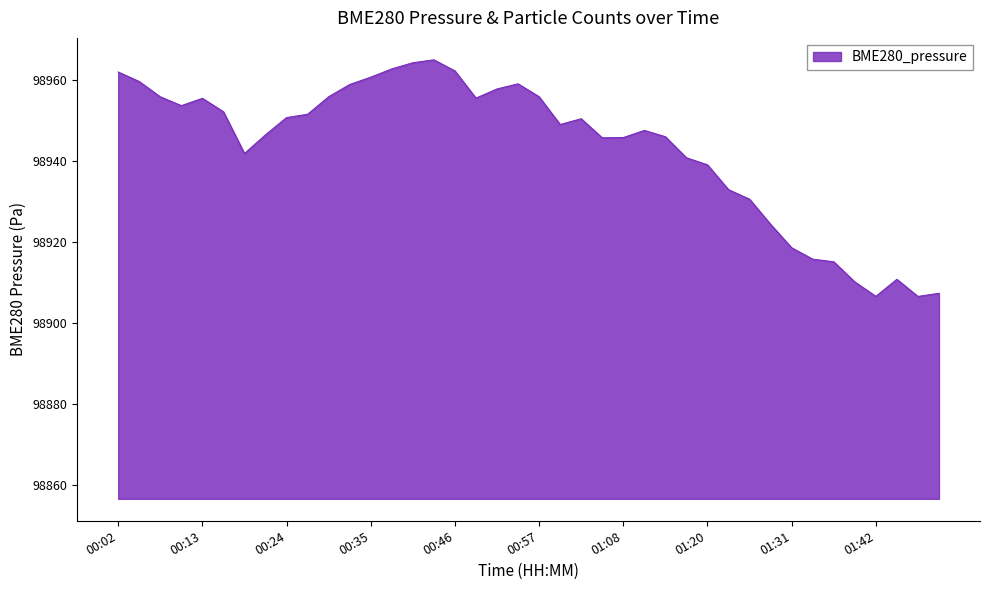

What is the smallest value displayed?

98906.6